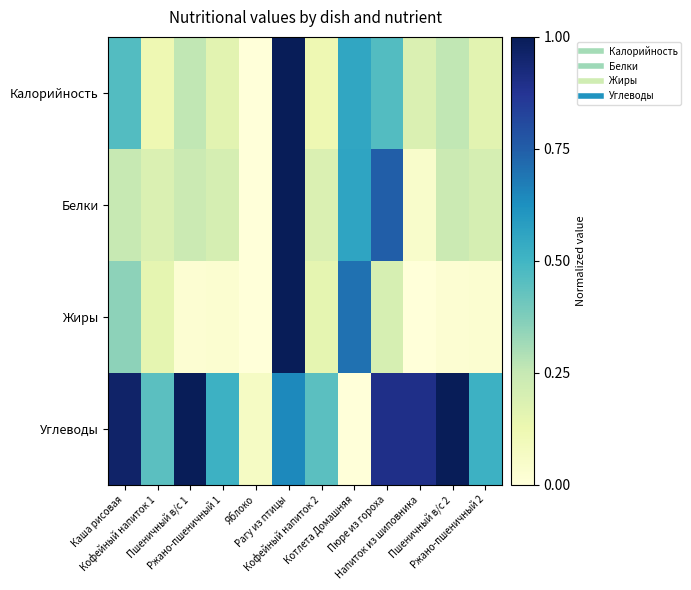

Reading left to right, what are all the values shown in this chart?

Калорийность: Каша рисовая=0.5	Кофейный напиток 1=0.1	Пшеничный в/с 1=0.3	Ржано-пшеничный 1=0.2	Яблоко=0.0	Рагу из птицы=1.0	Кофейный напиток 2=0.1	Котлета Домашняя=0.6	Пюре из гороха=0.5	Напиток из шиповника=0.2	Пшеничный в/с 2=0.3	Ржано-пшеничный 2=0.2
Белки: Каша рисовая=0.2	Кофейный напиток 1=0.2	Пшеничный в/с 1=0.2	Ржано-пшеничный 1=0.2	Яблоко=0.0	Рагу из птицы=1.0	Кофейный напиток 2=0.2	Котлета Домашняя=0.6	Пюре из гороха=0.7	Напиток из шиповника=0.0	Пшеничный в/с 2=0.2	Ржано-пшеничный 2=0.2
Жиры: Каша рисовая=0.3	Кофейный напиток 1=0.1	Пшеничный в/с 1=0.0	Ржано-пшеничный 1=0.0	Яблоко=0.0	Рагу из птицы=1.0	Кофейный напиток 2=0.1	Котлета Домашняя=0.7	Пюре из гороха=0.2	Напиток из шиповника=0.0	Пшеничный в/с 2=0.0	Ржано-пшеничный 2=0.0
Углеводы: Каша рисовая=1.0	Кофейный напиток 1=0.4	Пшеничный в/с 1=1.0	Ржано-пшеничный 1=0.5	Яблоко=0.1	Рагу из птицы=0.6	Кофейный напиток 2=0.4	Котлета Домашняя=0.0	Пюре из гороха=0.9	Напиток из шиповника=0.9	Пшеничный в/с 2=1.0	Ржано-пшеничный 2=0.5